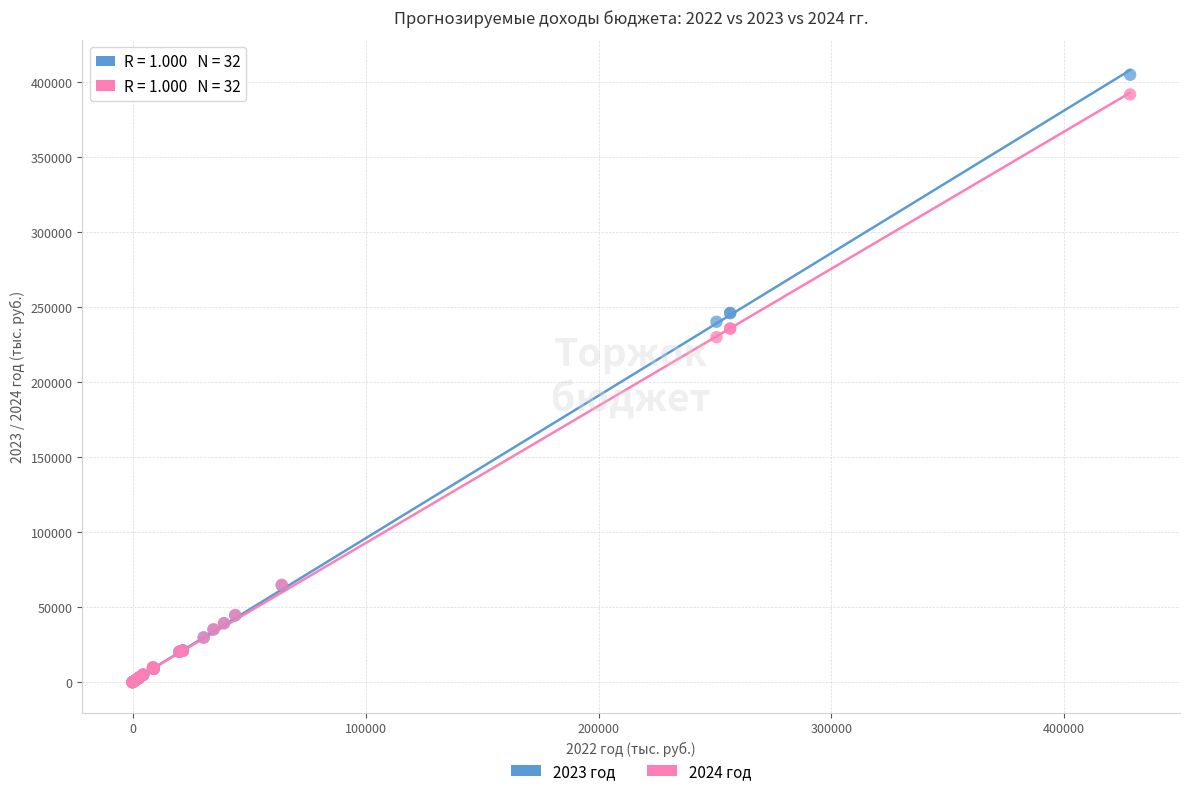

What are all the series names shown in the legend?

2023 год, 2024 год